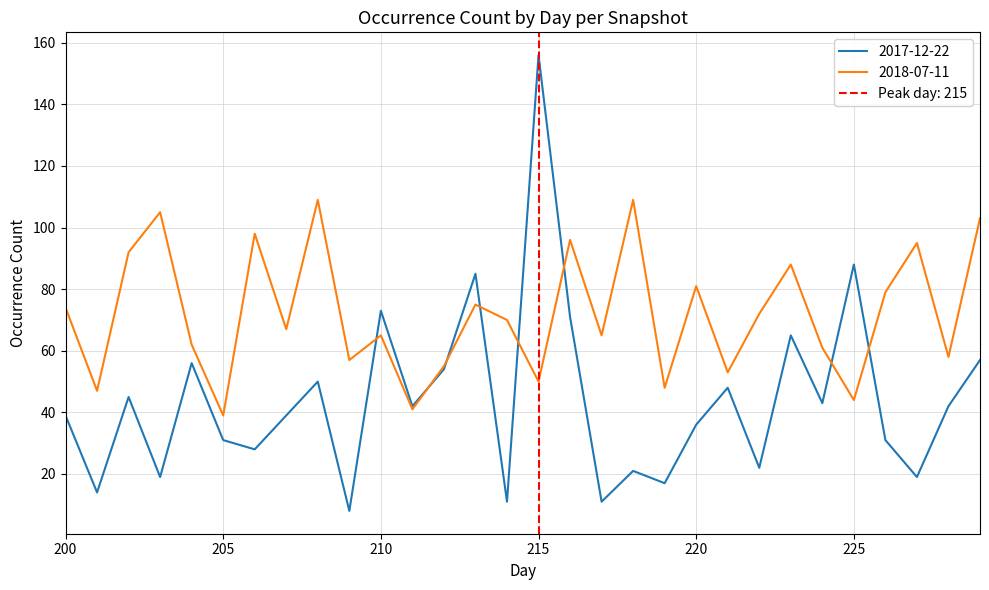

Which series has the largest range (max minus min)?

2017-12-22